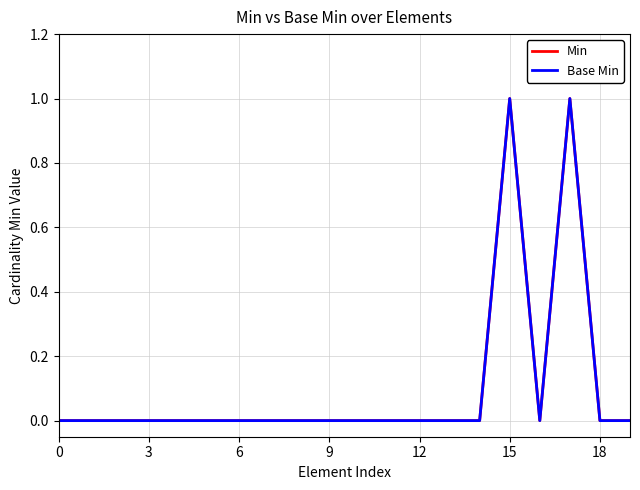

Reading right to left, extract all data points from this chart.

Min: 0	0	1	0	1	0	0	0	0	0	0	0	0	0	0	0	0	0	0	0
Base Min: 0	0	1	0	1	0	0	0	0	0	0	0	0	0	0	0	0	0	0	0